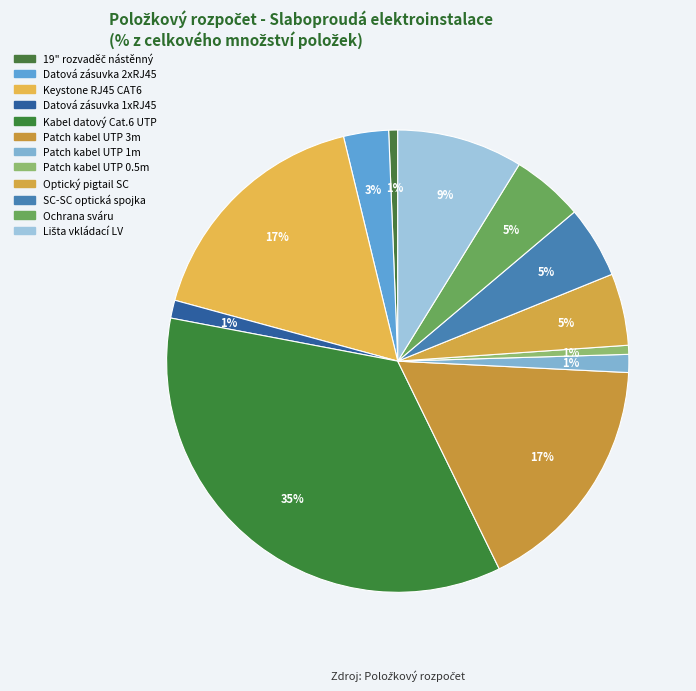

Which has a higher value, Datová zásuvka 1xRJ45 or Optický pigtail SC?

Optický pigtail SC